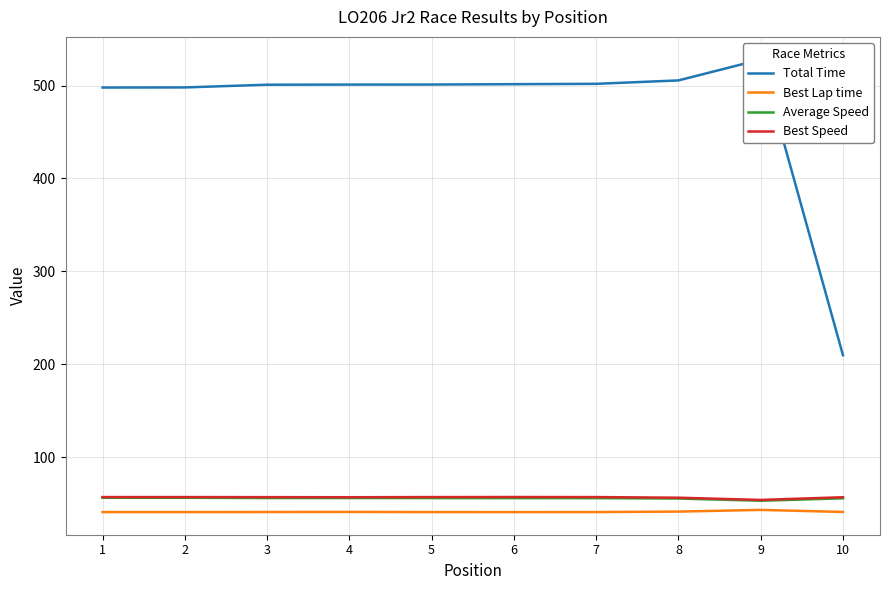

Is the value of Best Speed at 3 greater than the value of Best Lap time at 8?

Yes